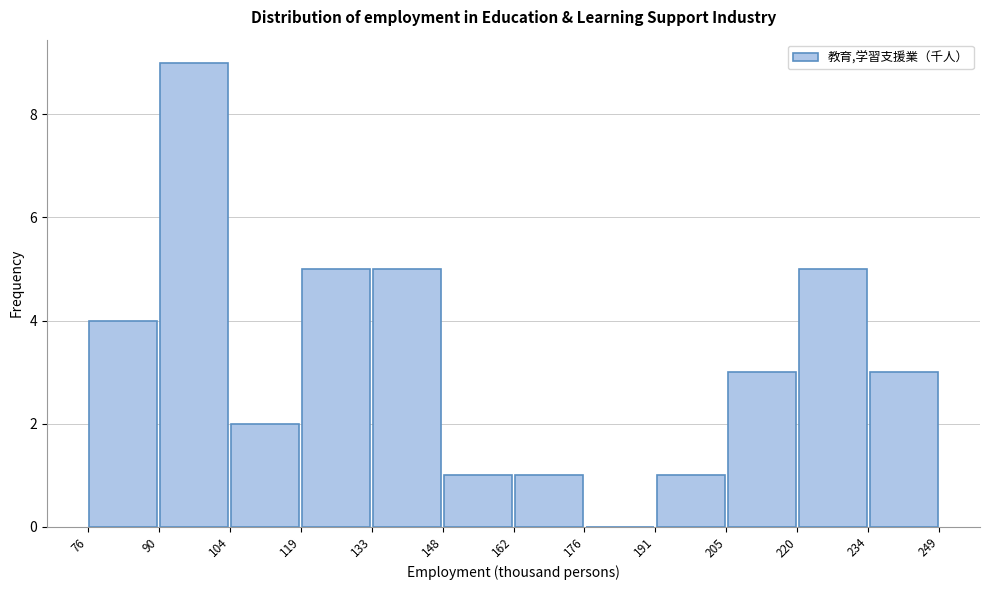

Which range on the x-axis has the tallest bar?

90 to 104